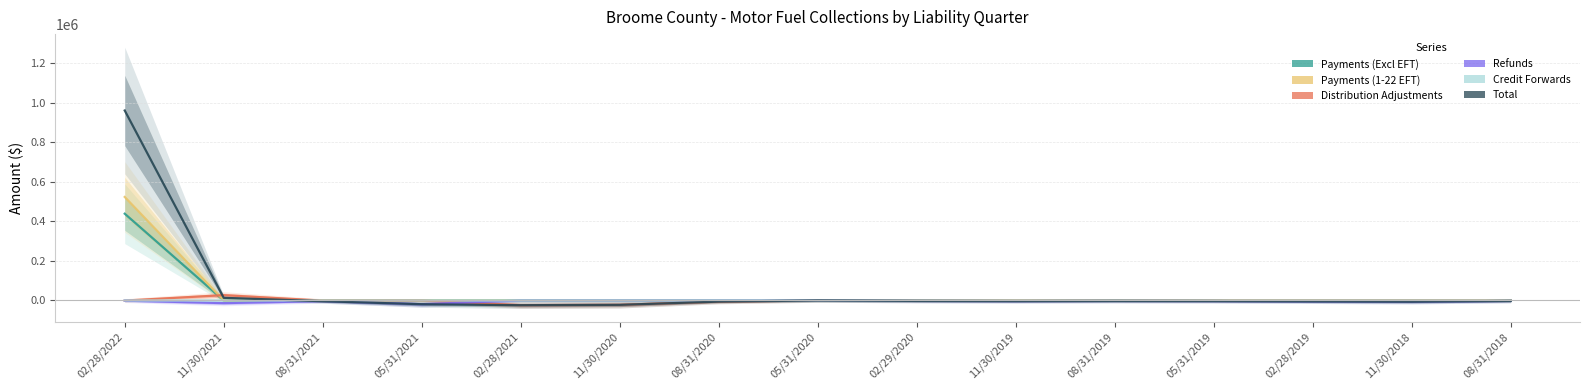

What is the sum of all Refunds values?

-61088.7